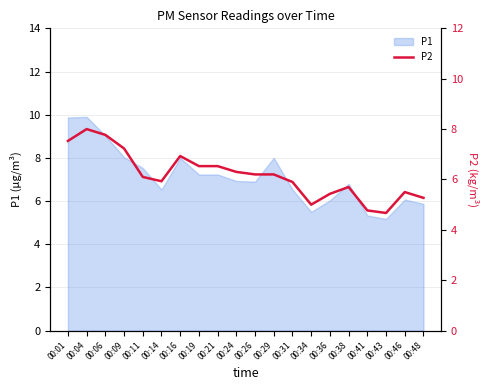

What value does the data have at 00:46?

5.5